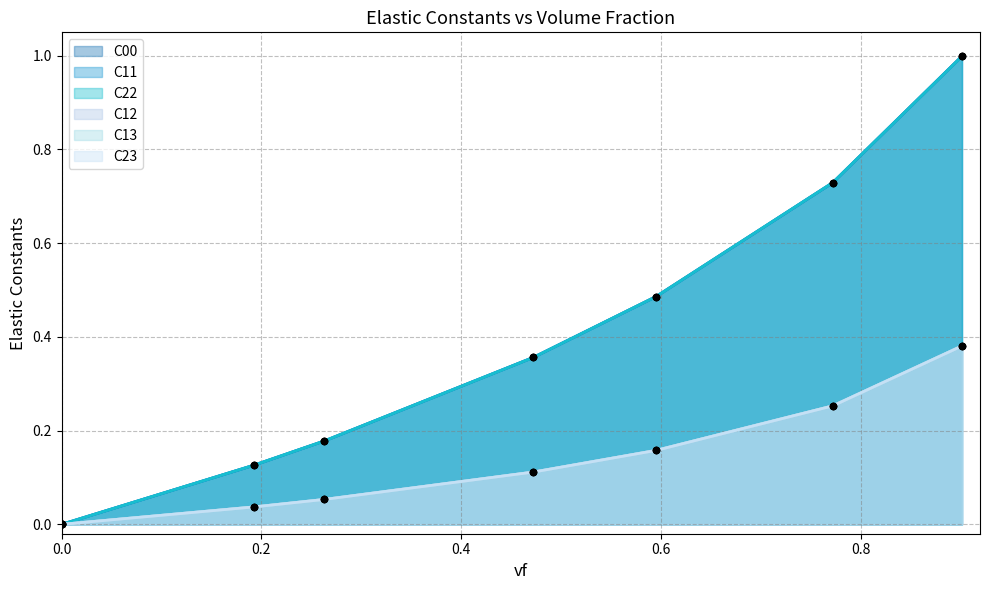

Is the value of C13 at 0.77219 greater than the value of C11 at 0.90163?

No